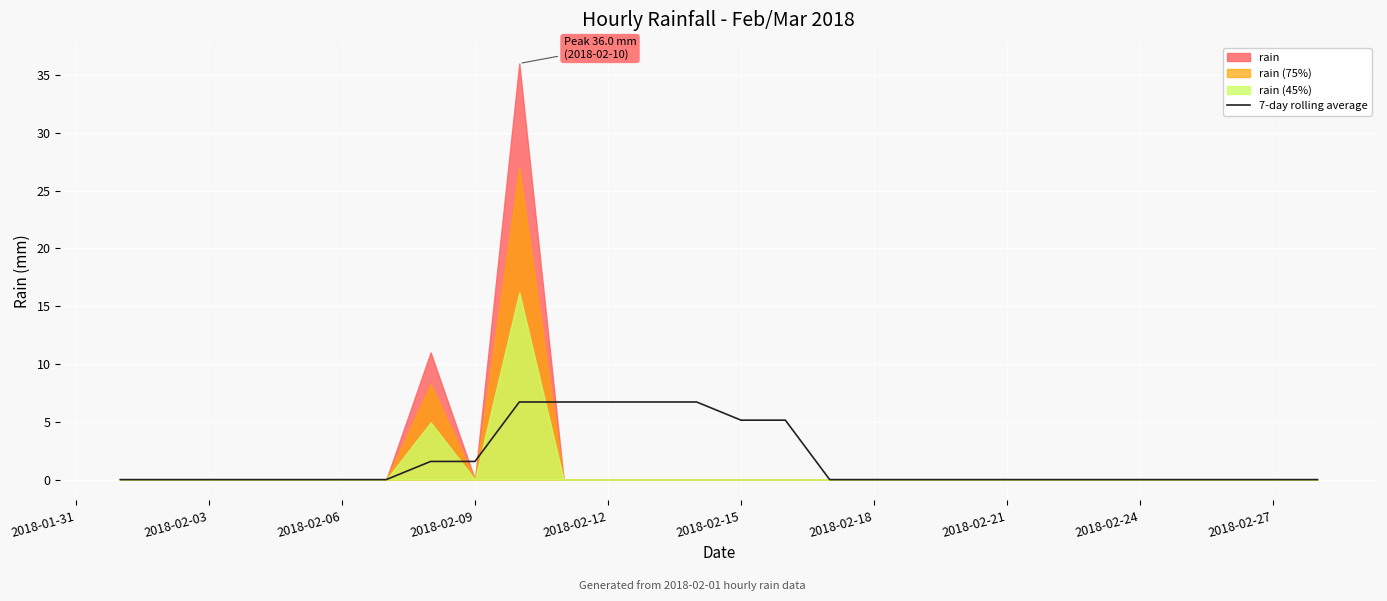

How many values exceed 0?

9